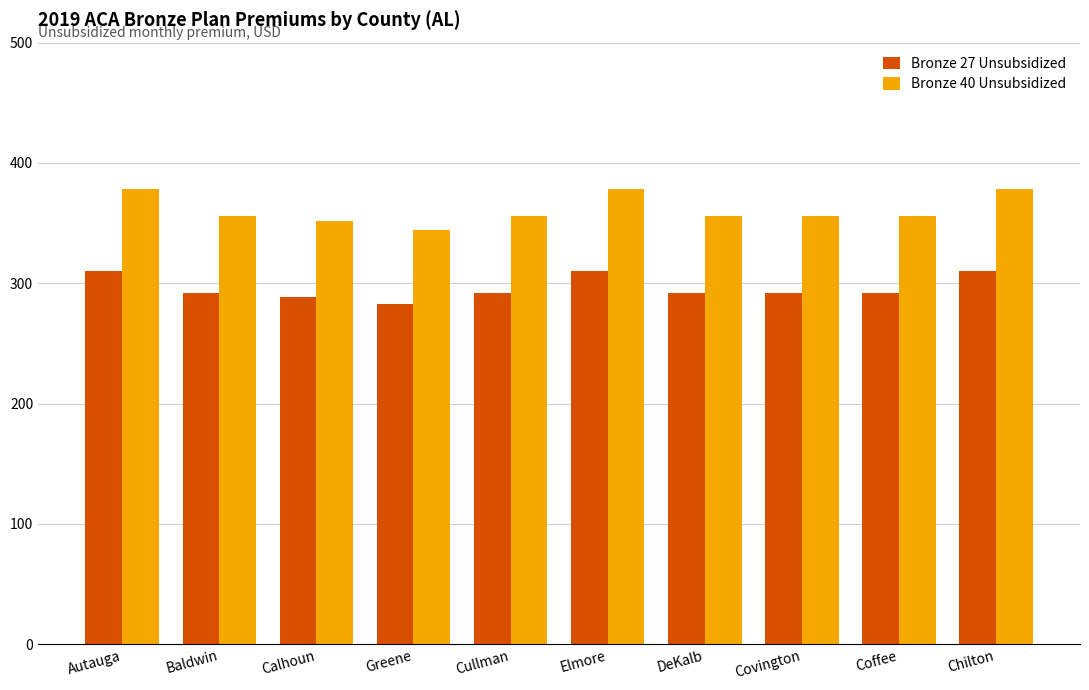

What is the difference between the maximum and minimum values in the Bronze 27 Unsubsidized series?

27.9